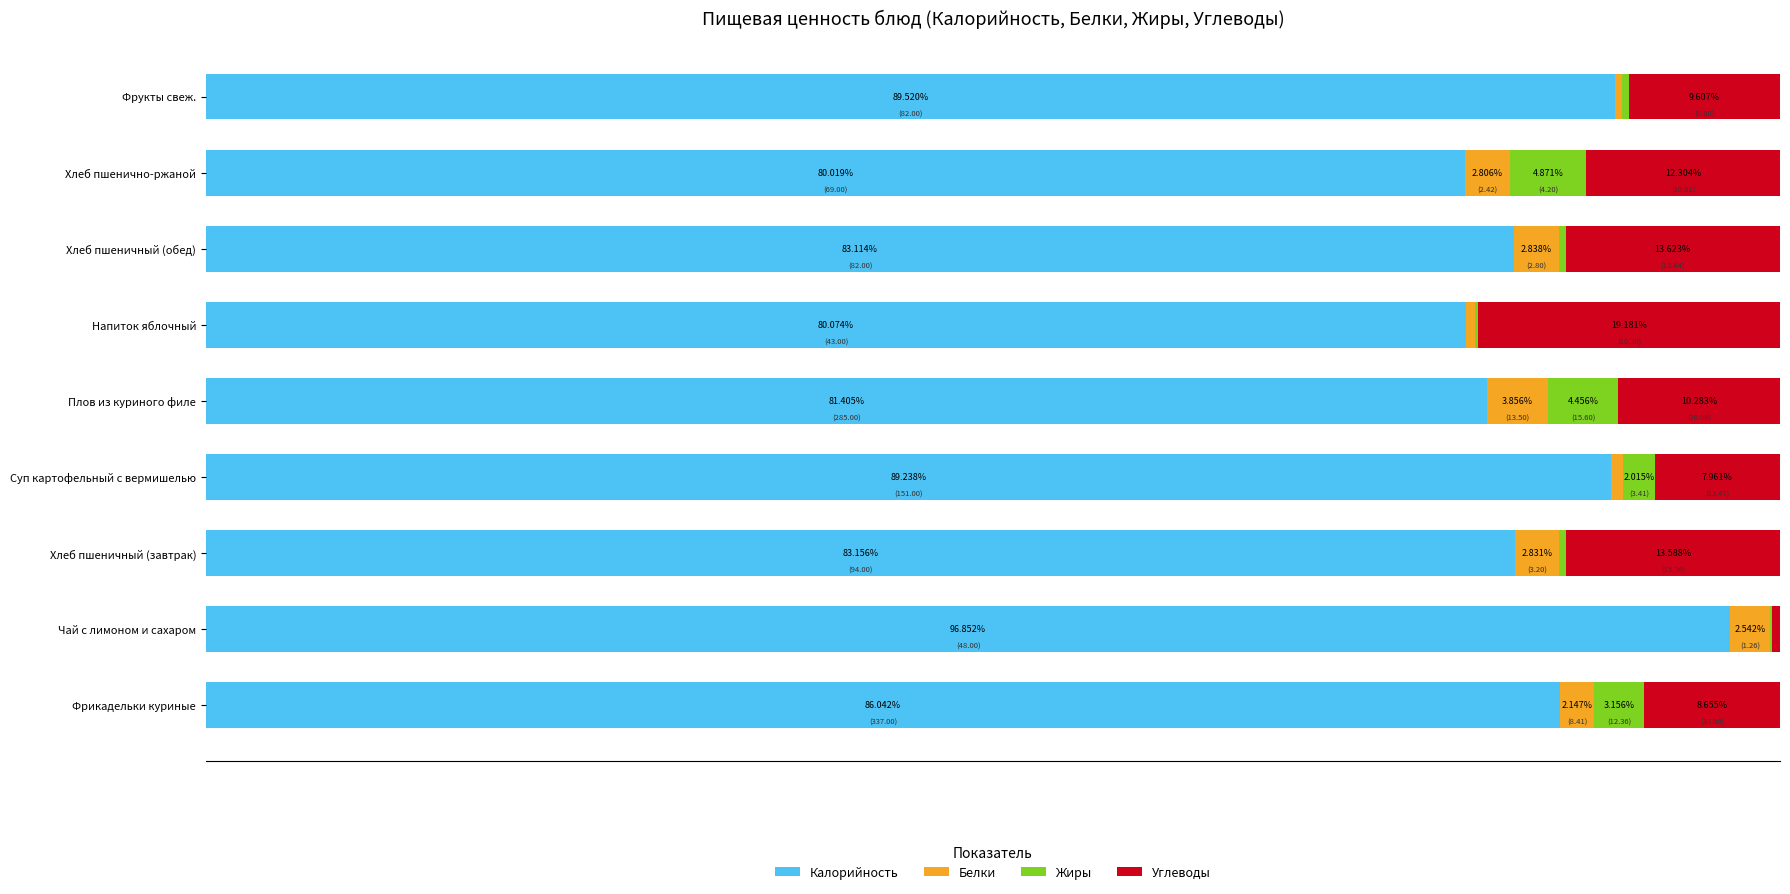

At which label does Калорийность reach its peak?

Чай с лимоном и сахаром